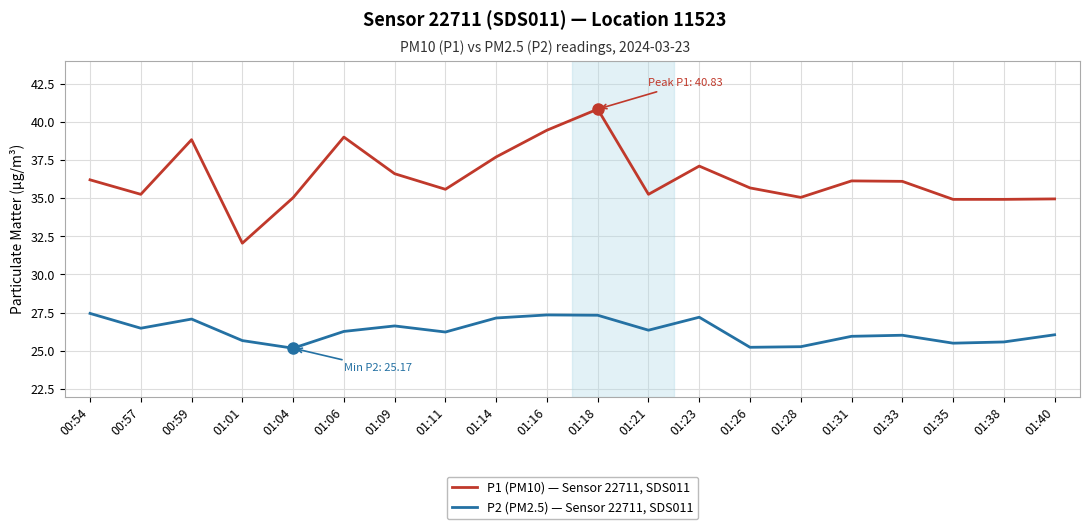

Which series changed the most between 01:16 and 01:31?

P1 (PM10) — Sensor 22711, SDS011